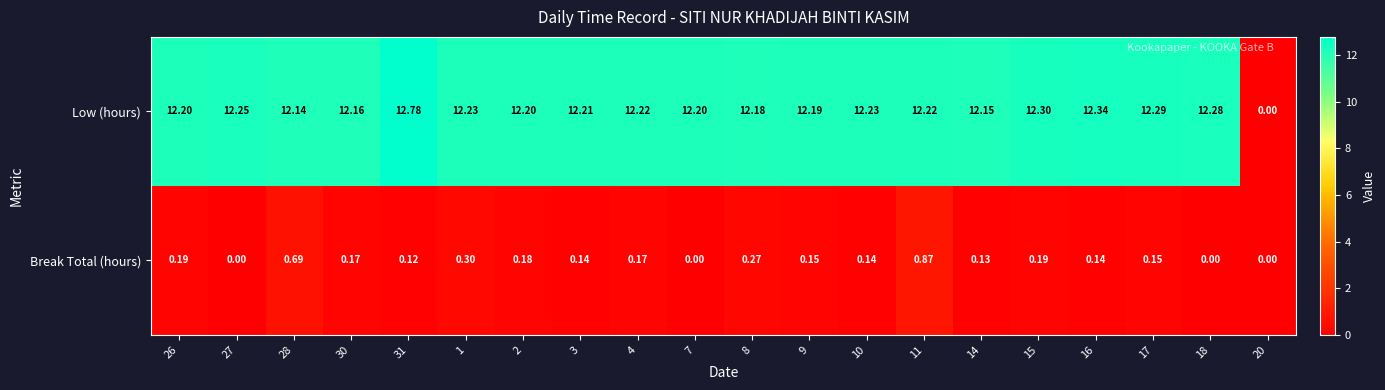

What is the maximum value shown in the chart?

12.8